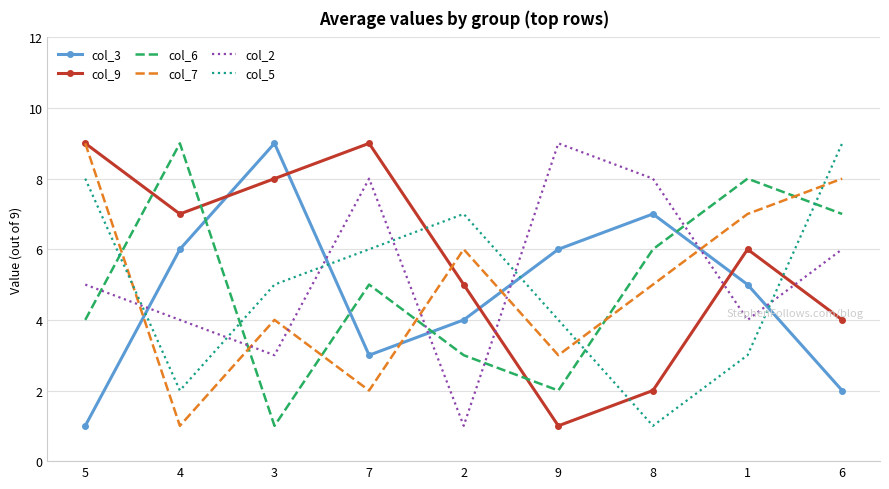

Where is the first local minimum for col_3?

7